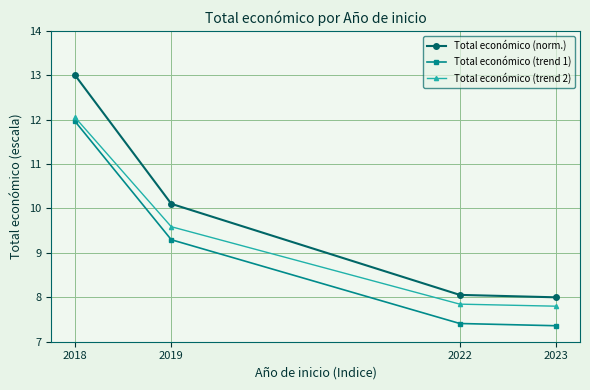

Is the value of Total económico (norm.) at 2019 greater than the value of Total económico (trend 1) at 2018?

No